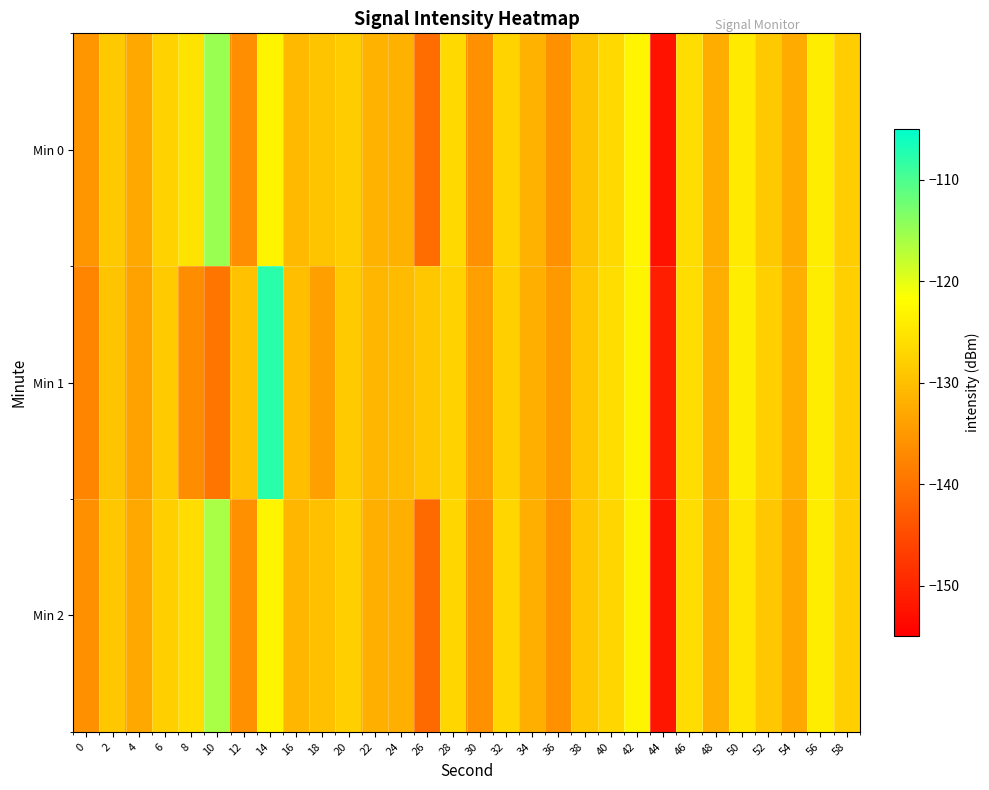

Which series has the largest range (max minus min)?

Min 1